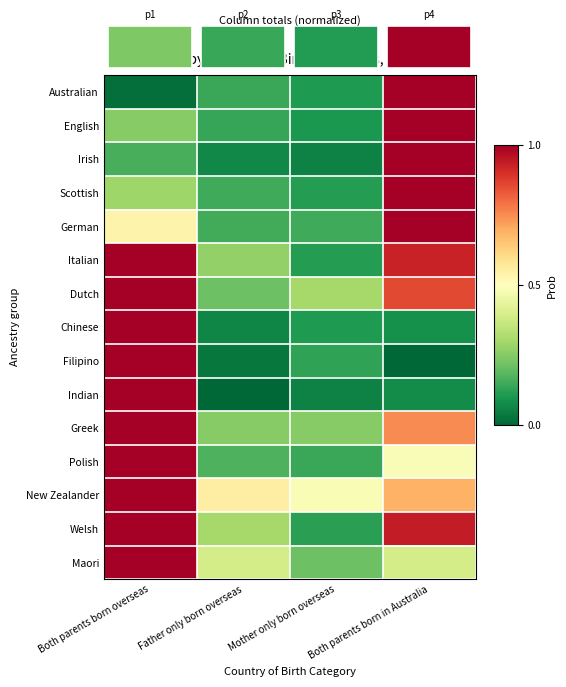

What is the difference between the highest and lowest values at Both parents born overseas?

1.0